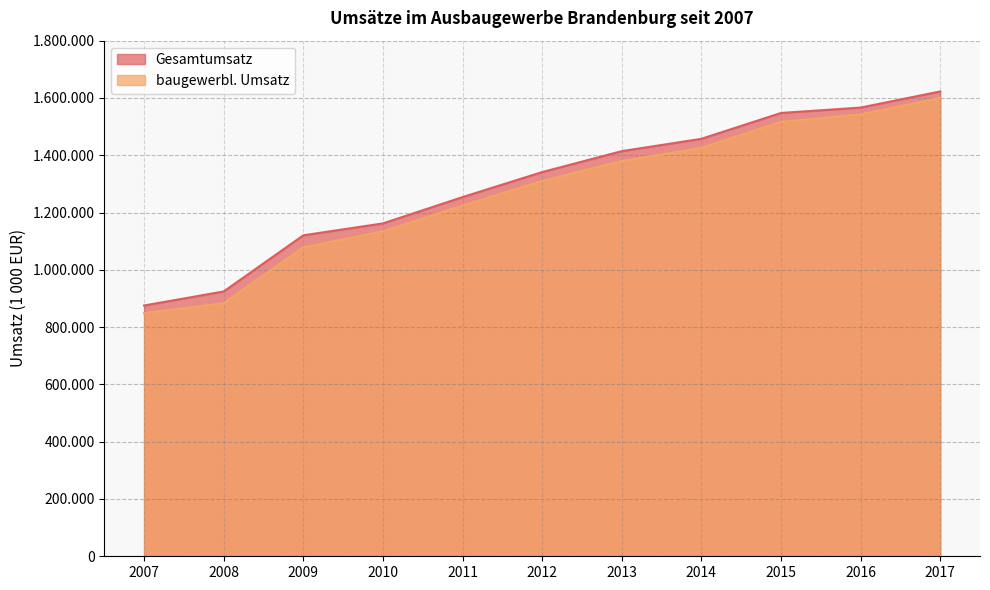

Read the baugewerbl. Umsatz value at 2017, to the nearest 100.

1600200